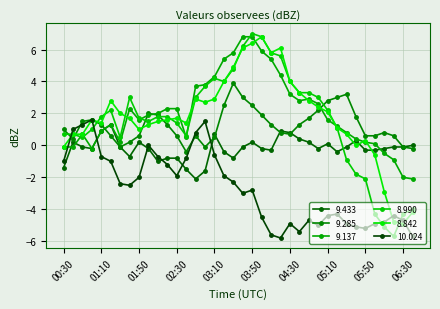

What are all the series names shown in the legend?

9.433, 9.285, 9.137, 8.990, 8.842, 10.024